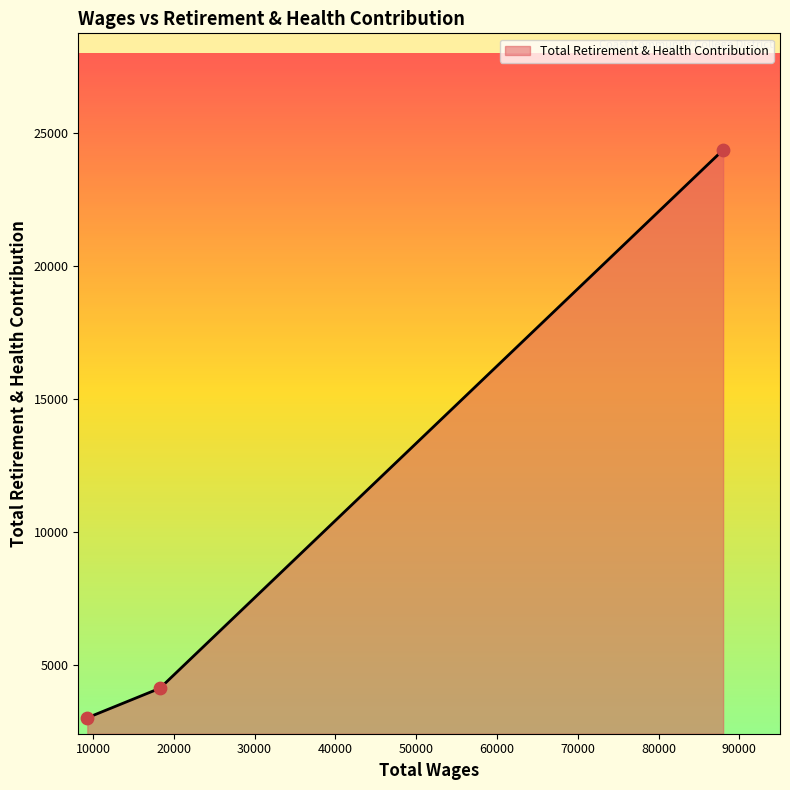

What is the smallest value displayed?

3001